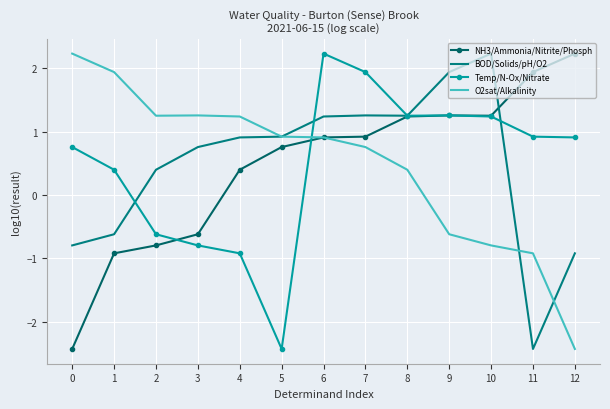

Where do O2sat/Alkalinity and Temp/N-Ox/Nitrate first cross each other?

5 and 6